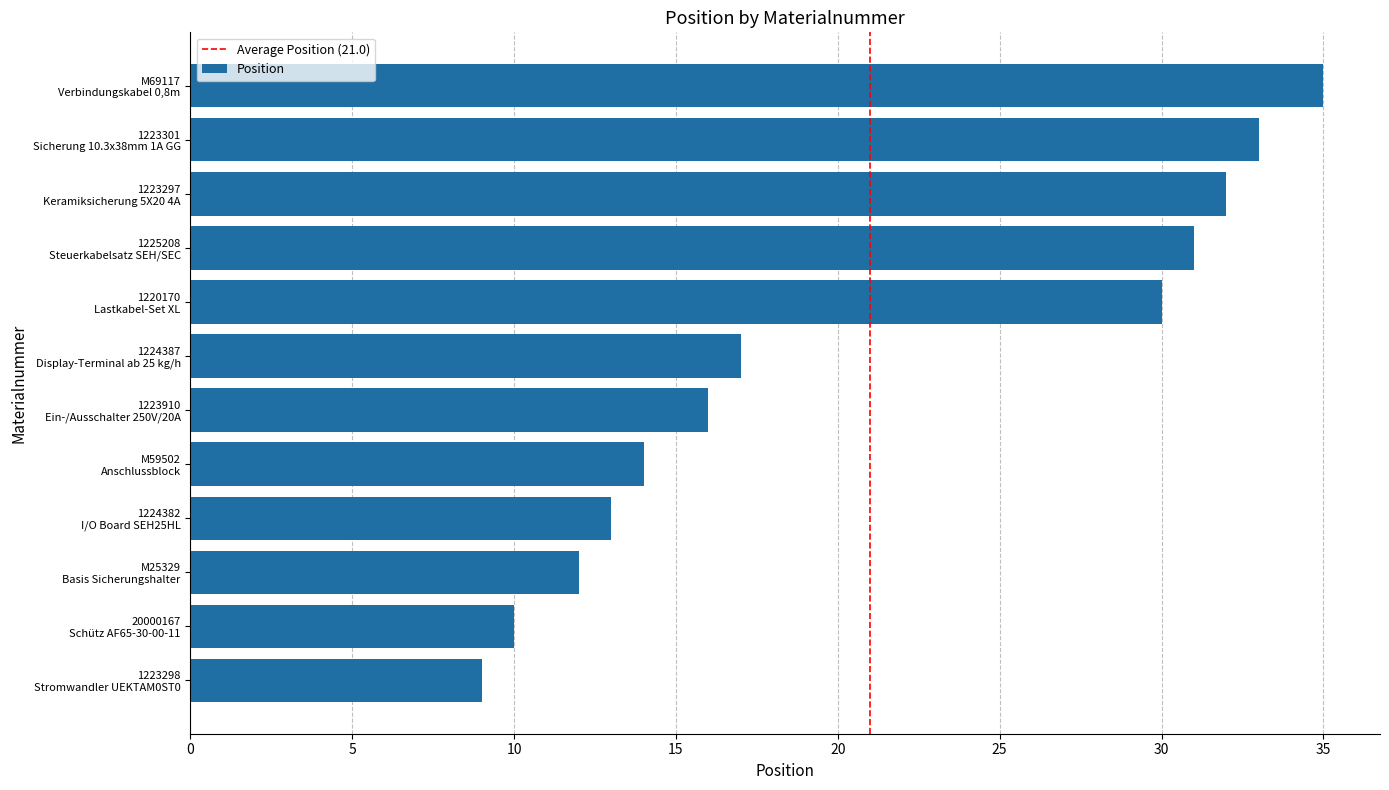

What is the sum of all values?

252